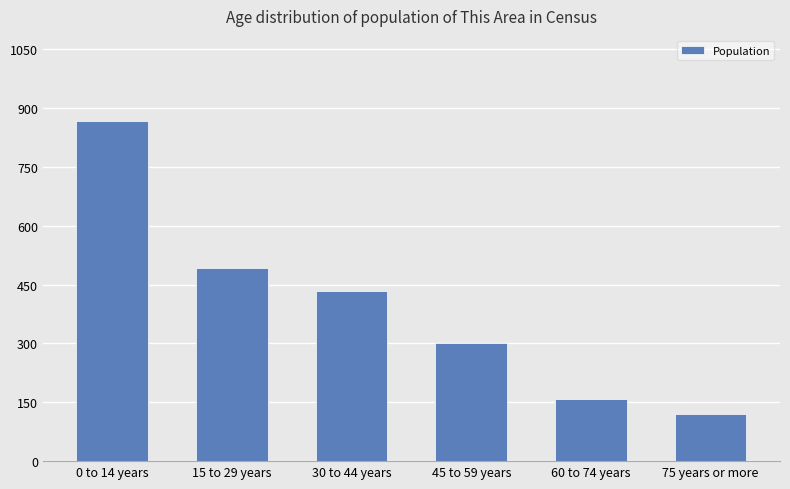

Which has a higher value, 60 to 74 years or 30 to 44 years?

30 to 44 years